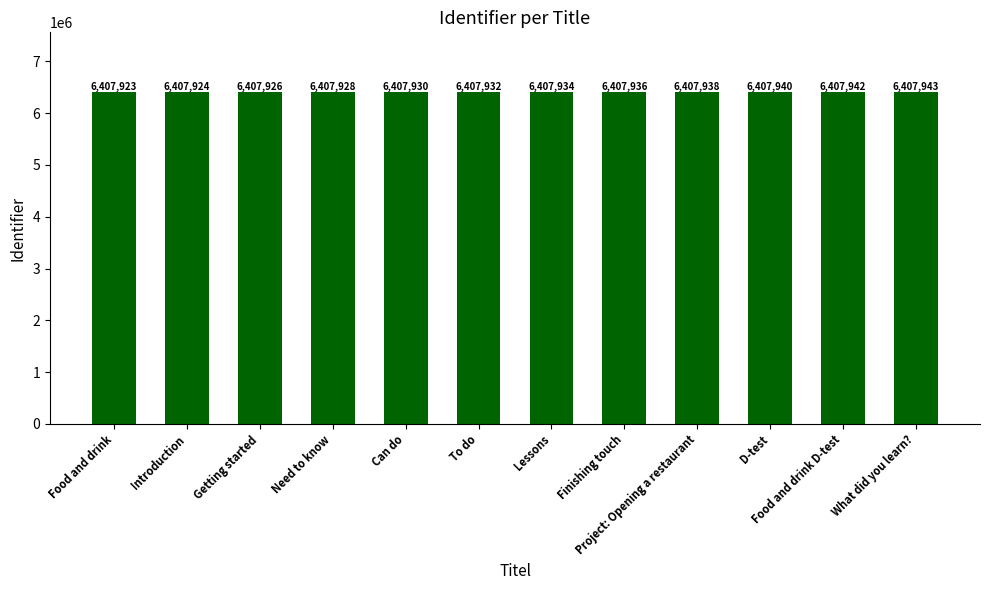

The value at Finishing touch is 6407936. True or false?

True